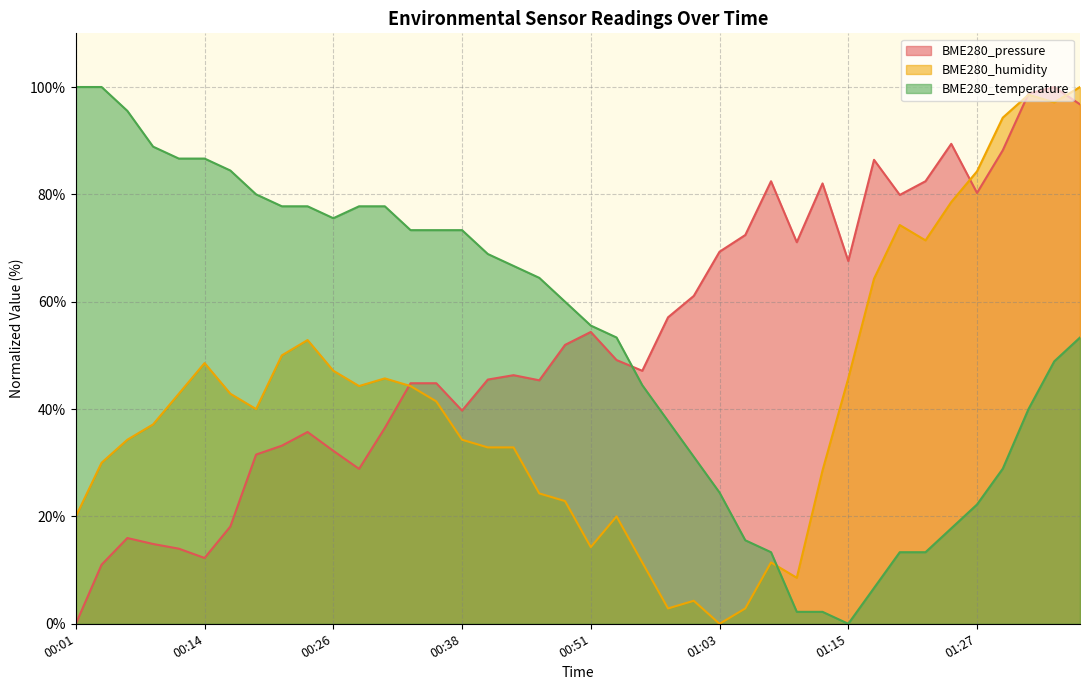

Which series has the largest range (max minus min)?

BME280_pressure